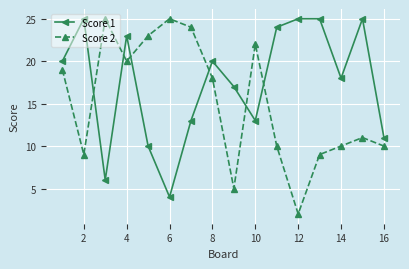

Is this an area chart (filled region under the line)?

No